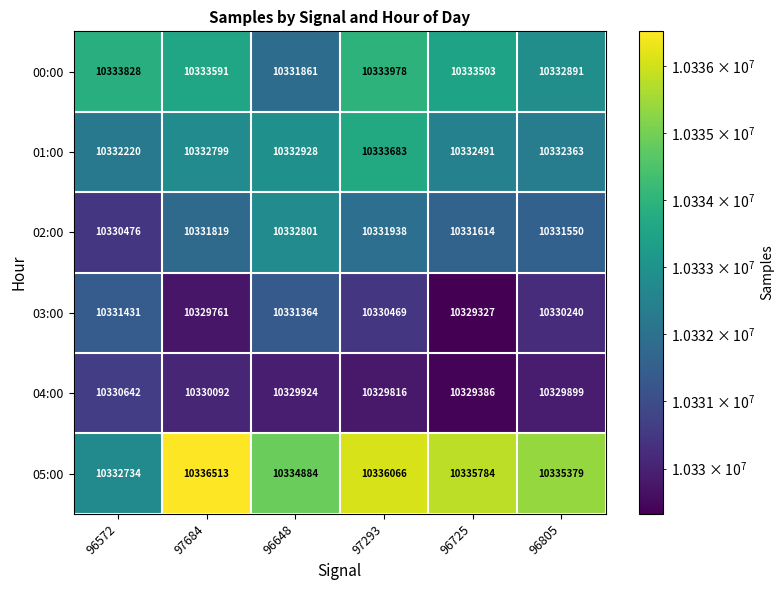

Which series changed the most between 97684 and 96805?

05:00